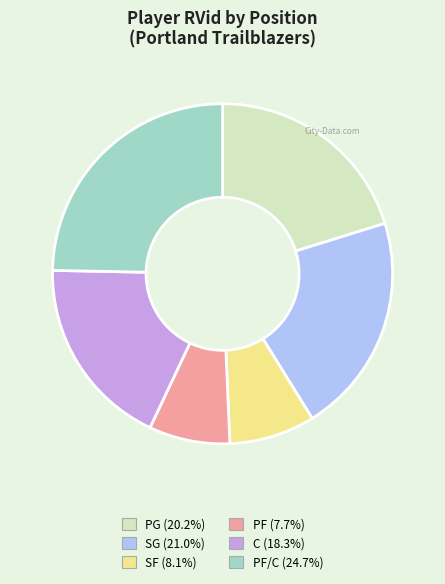

Is there any slice that represents more than half of the pie?

No